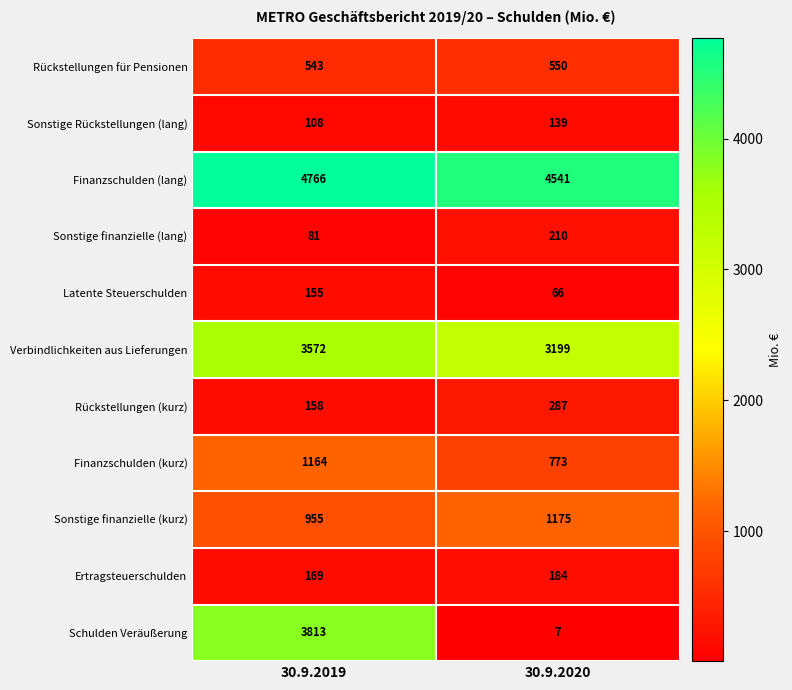

What is the sum of all Rückstellungen (kurz) values?

445